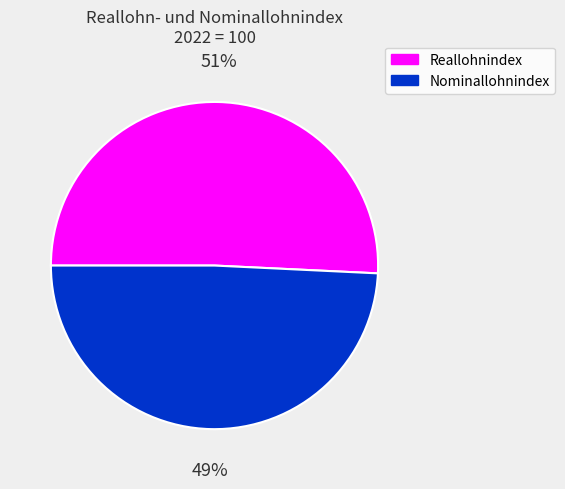

Is the sum of Nominallohnindex and Reallohnindex greater than half?

Yes